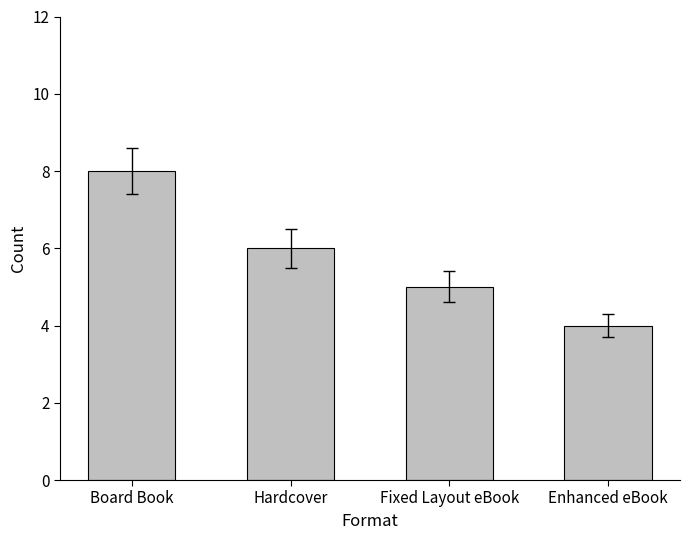

What position from the right is Fixed Layout eBook?

2